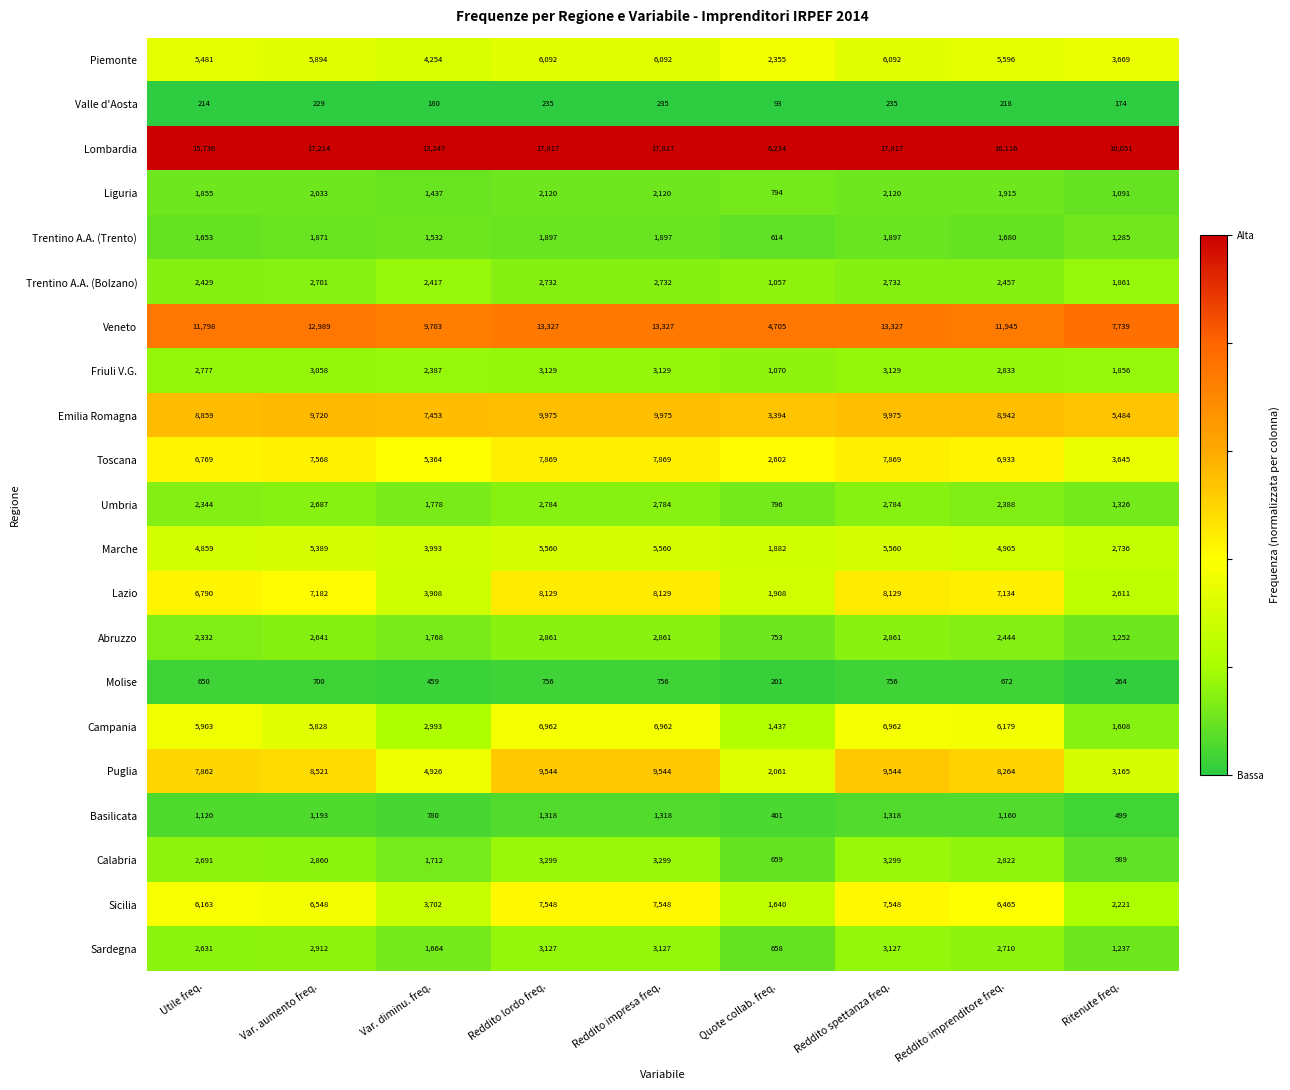

At which label is Molise closest to 478?

Var. diminu. freq.